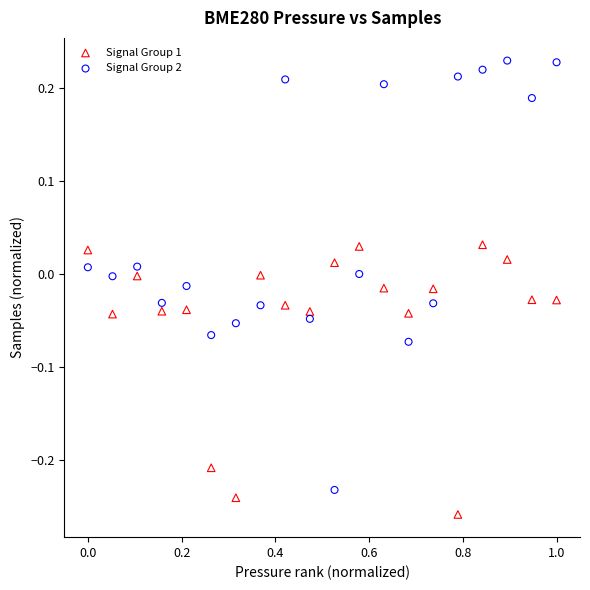

Which series contains the lowest Y value?

Signal Group 1